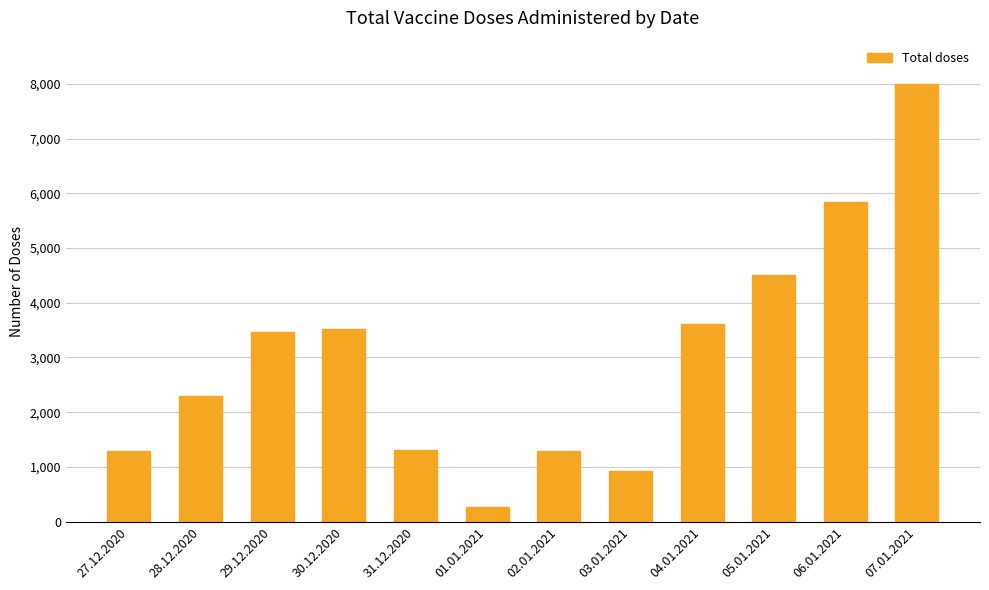

Which has a higher value, 04.01.2021 or 28.12.2020?

04.01.2021